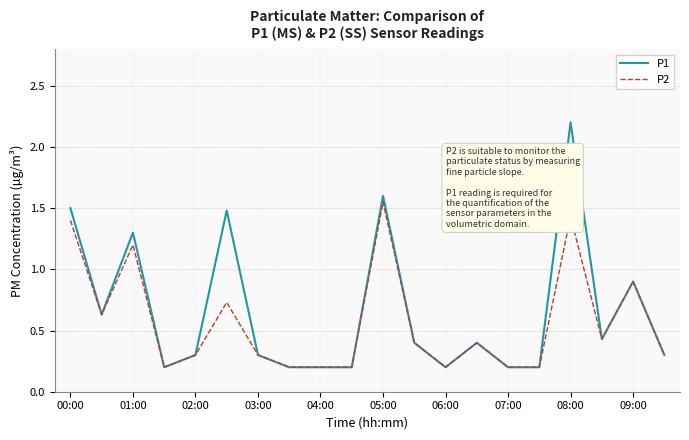

What is the greatest value displayed?

2.2